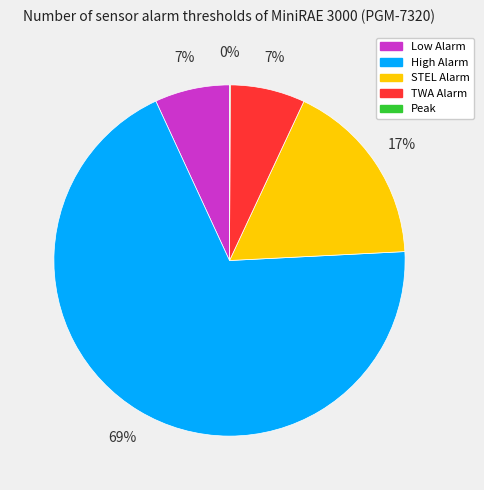

To the nearest percent, what percentage of the pie is STEL Alarm?

17%